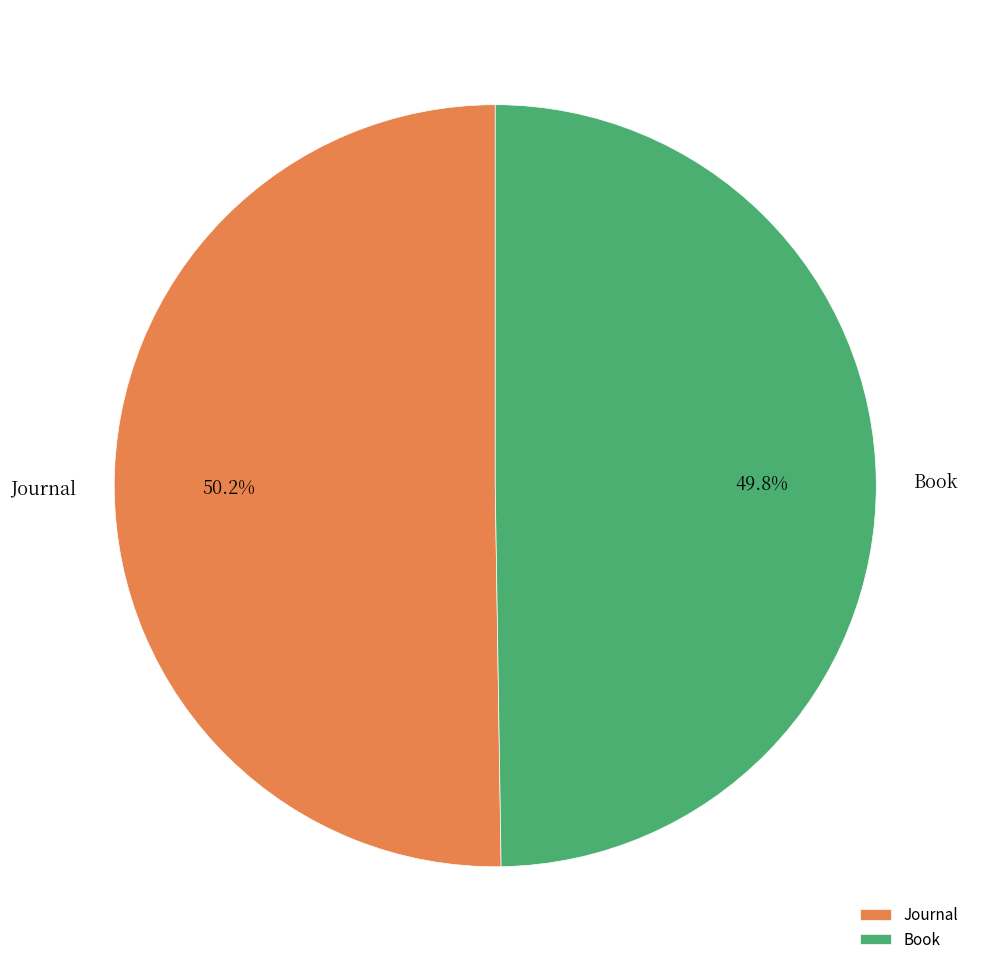

How many slices are in this pie chart?

2